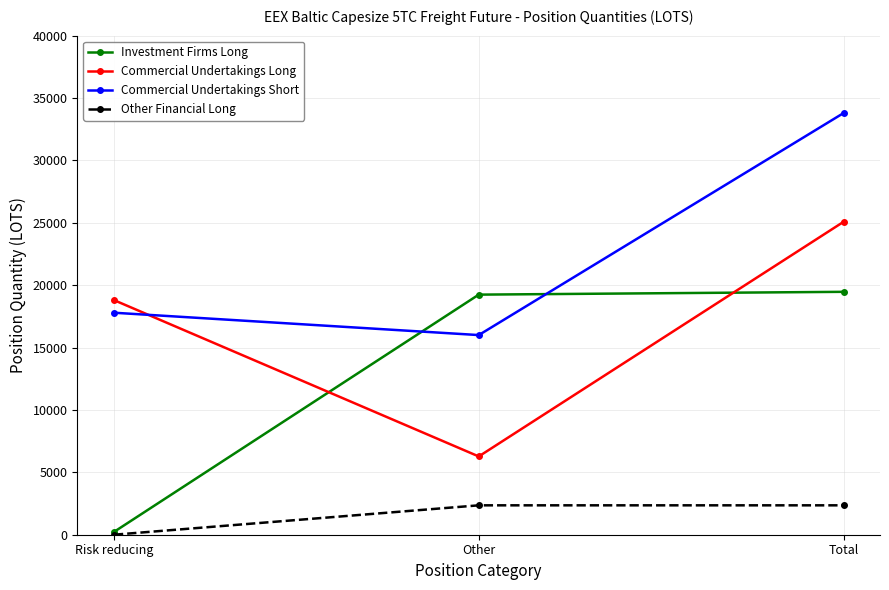

At which label is Investment Firms Long closest to 9846?

Other